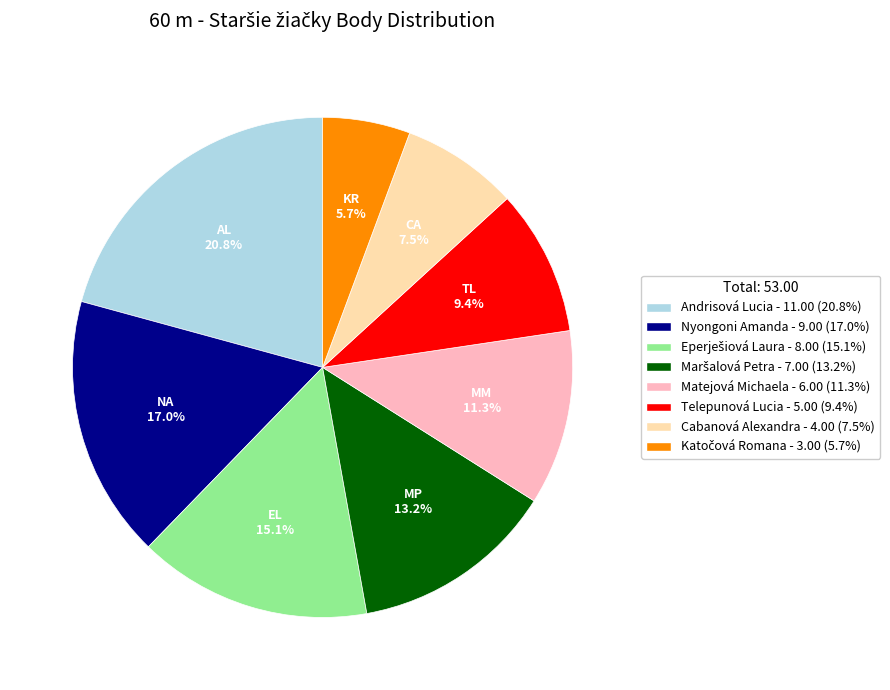

Does any single category account for the majority?

No